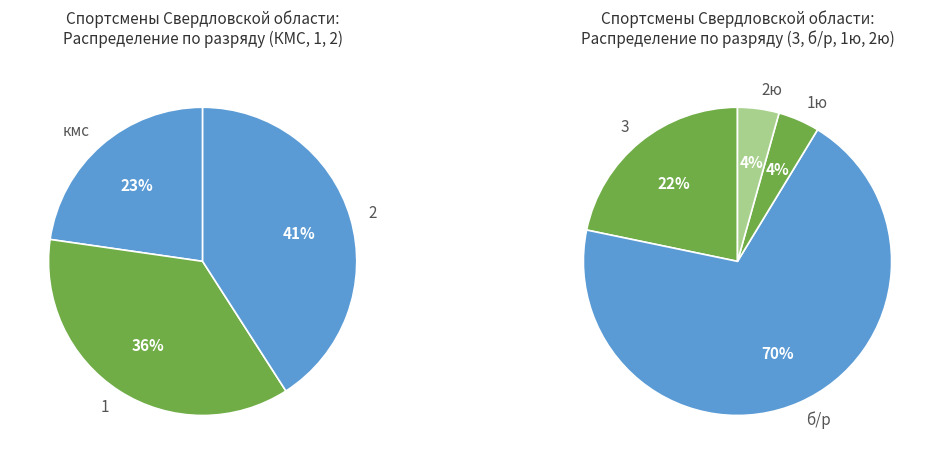

Between 2 and 2ю, which is larger?

2